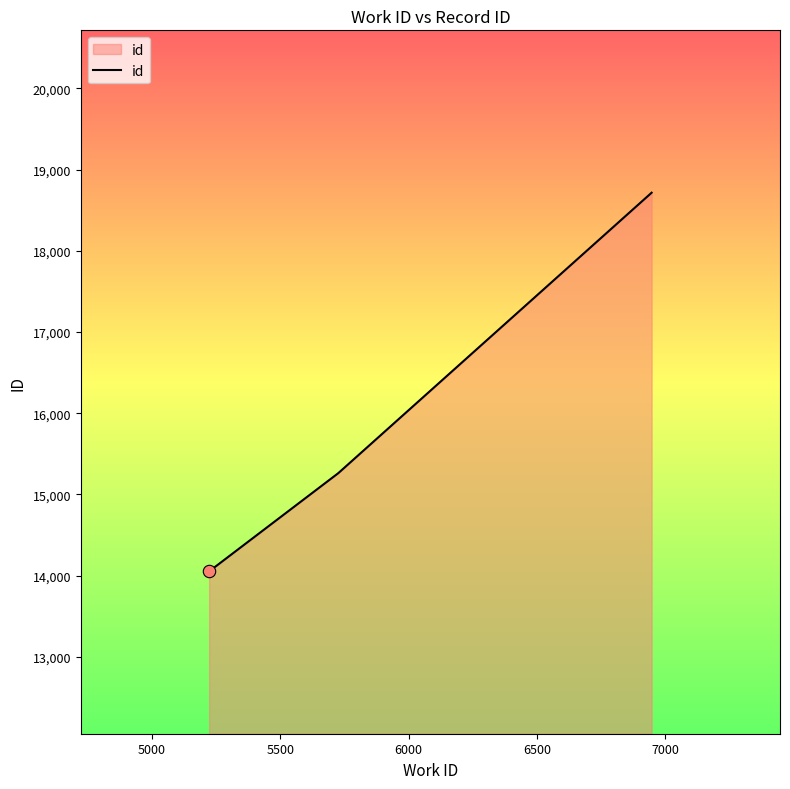

What is the minimum value shown in the chart?

14052